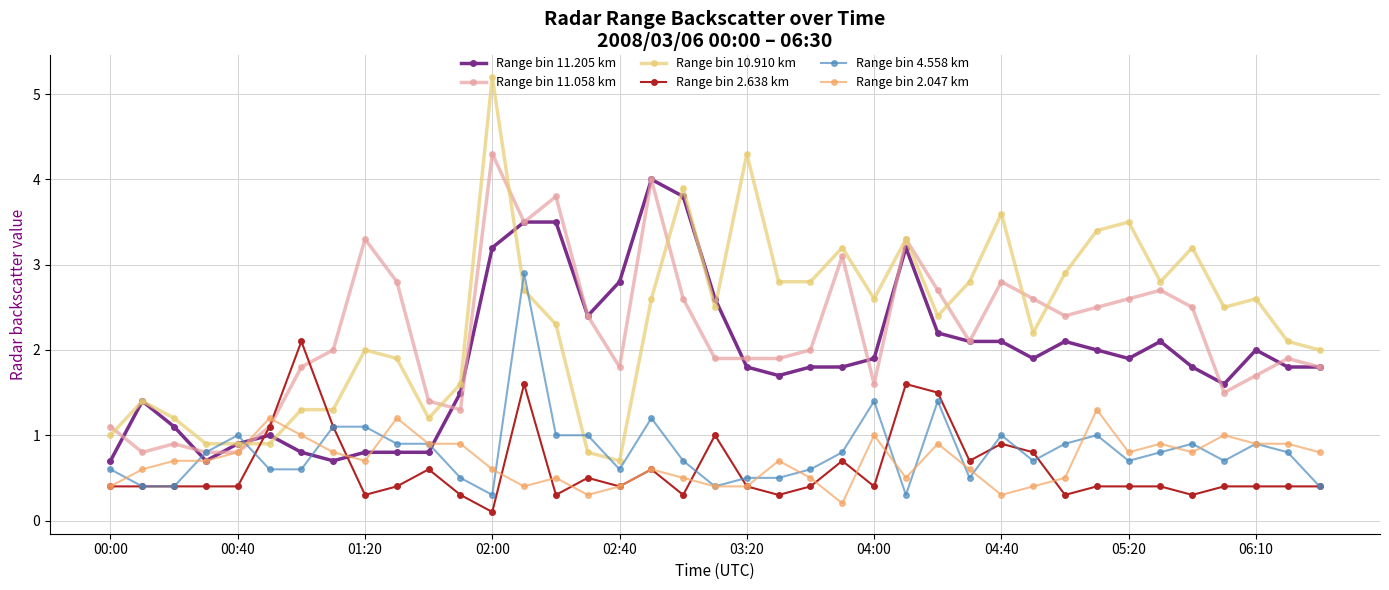

True or false: Range bin 10.910 km has more than 1 points higher than both neighbors.

True